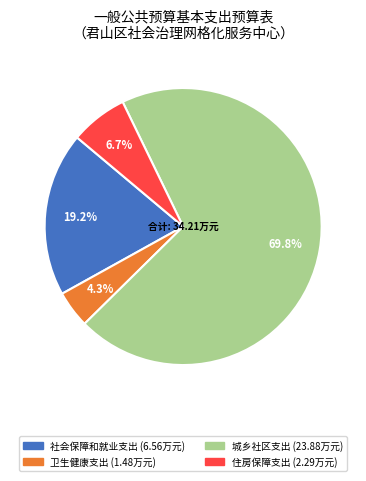

Do 社会保障和就业支出 and 城乡社区支出 together represent more than half of the pie?

Yes